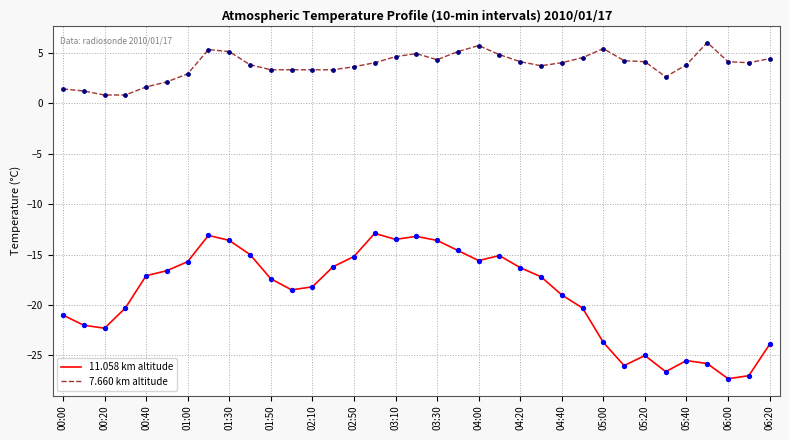

What are all the series names shown in the legend?

11.058 km altitude, 7.660 km altitude